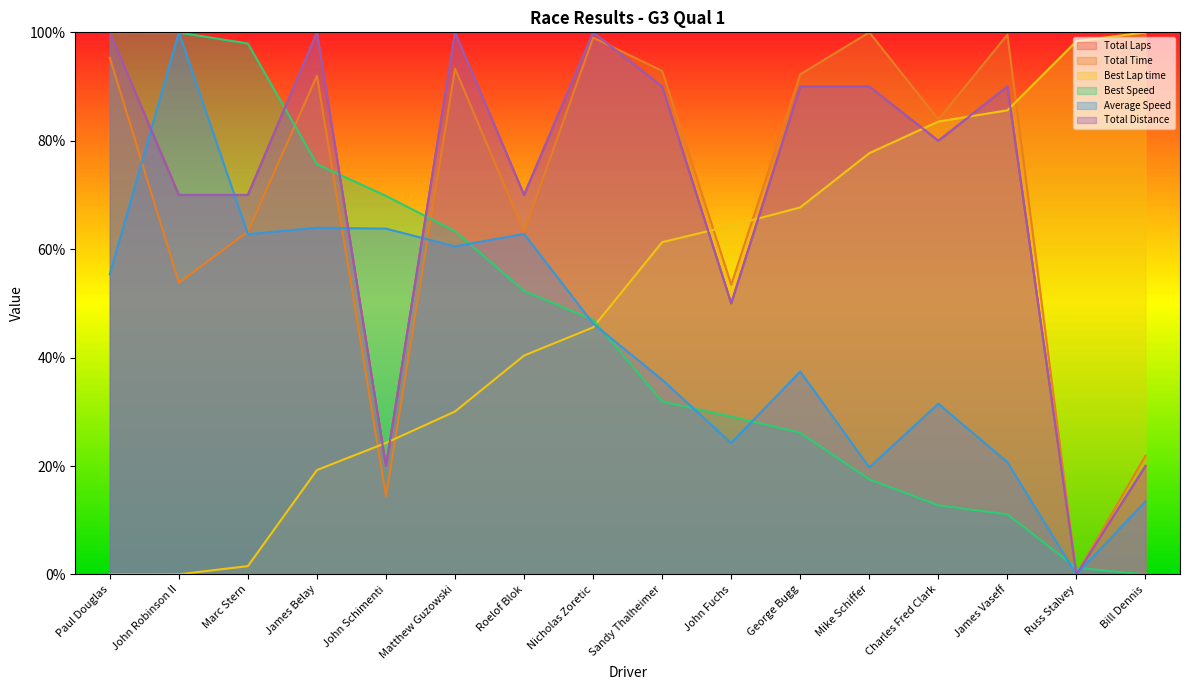

What position from the left is Mike Schiffer?

12